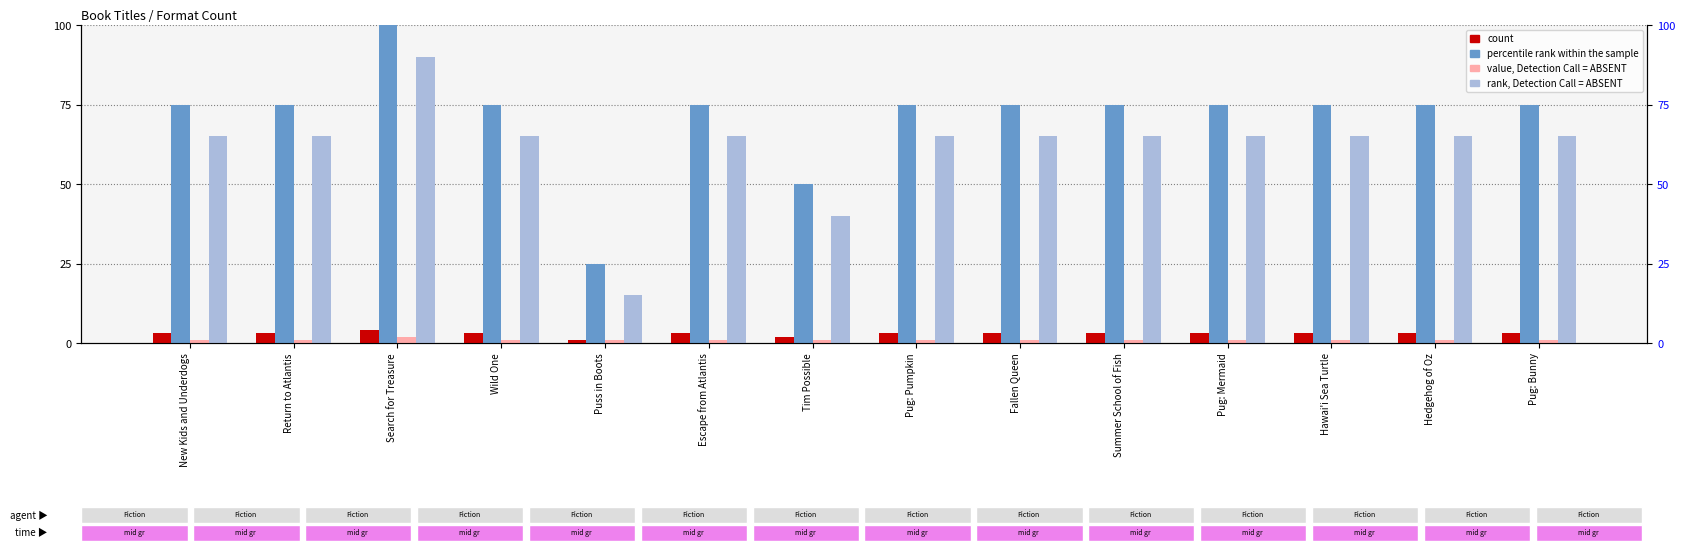

What is the spread (max minus min) of values at Return to Atlantis?

74